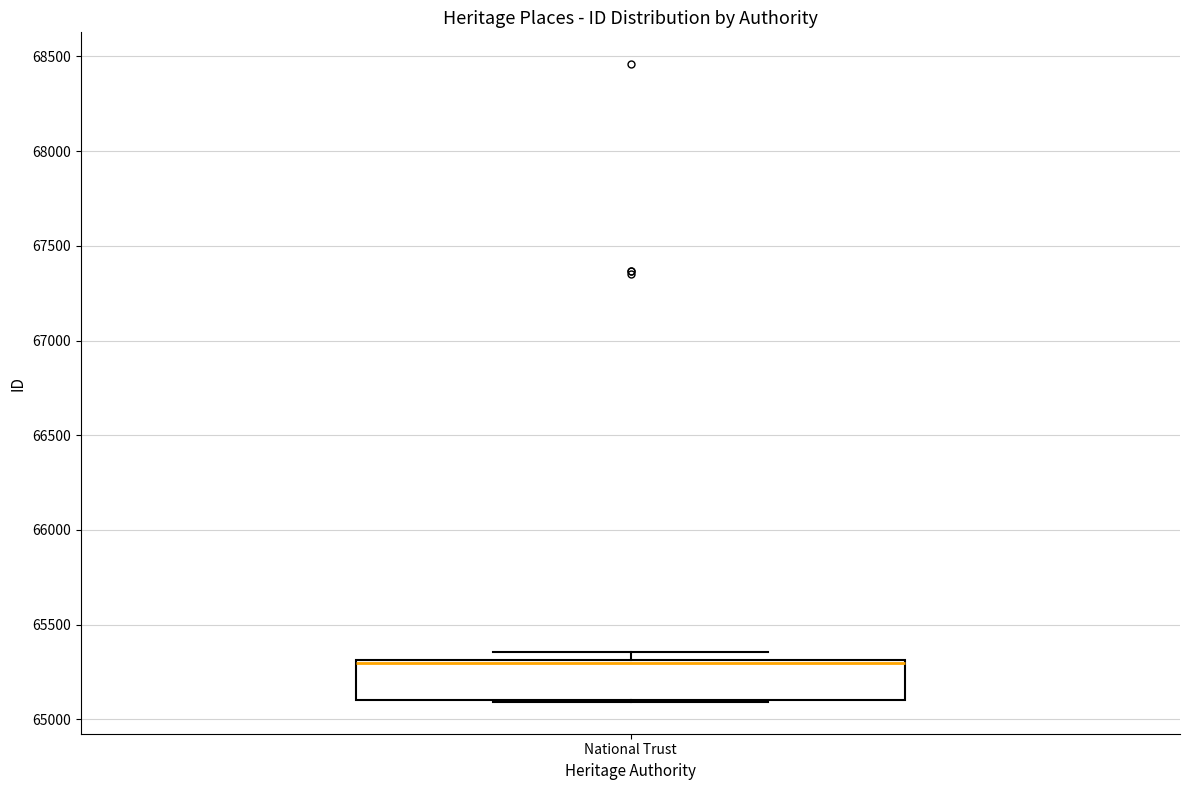

Transcribe this box plot: give where the median line is, the range the box spans, and where the two whiskers end, as read against the y-axis. The values are not printed on the chart, so give them approximately, as read against the axis.

median 65300 (drawn on the box's upper edge), box 65100 to 65300, whiskers 65100 to 65350